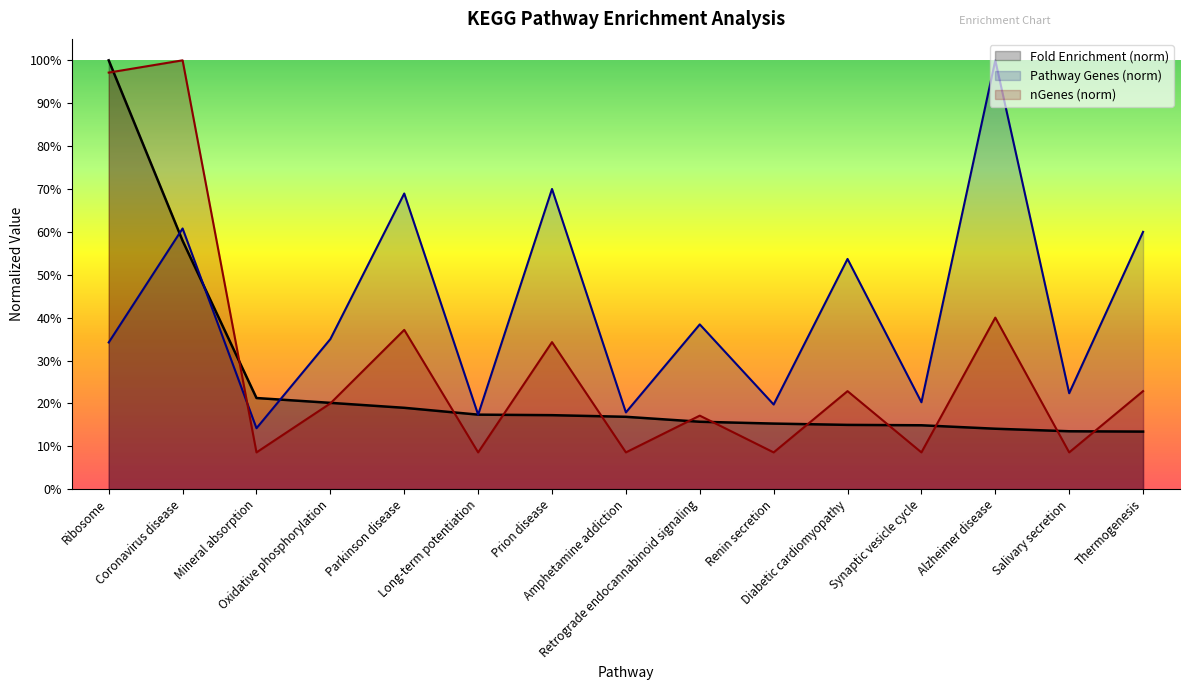

What is the difference between the highest and lowest values at Coronavirus disease?

42.1